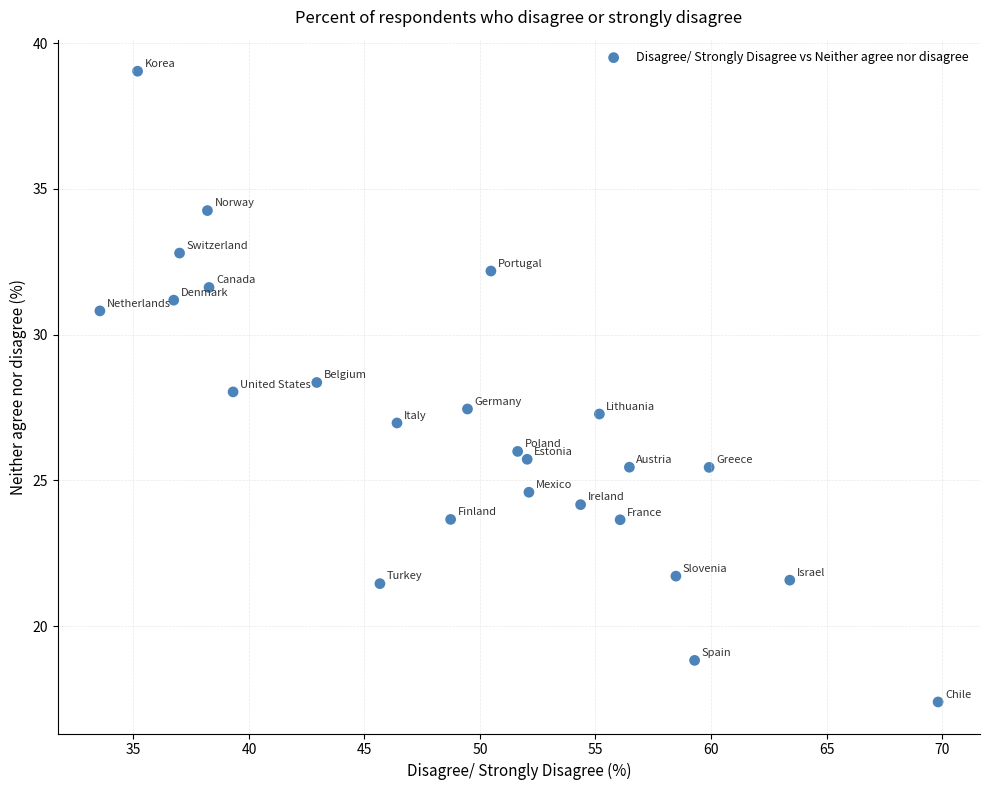

What is the range of Y values (max minus min)?

21.6